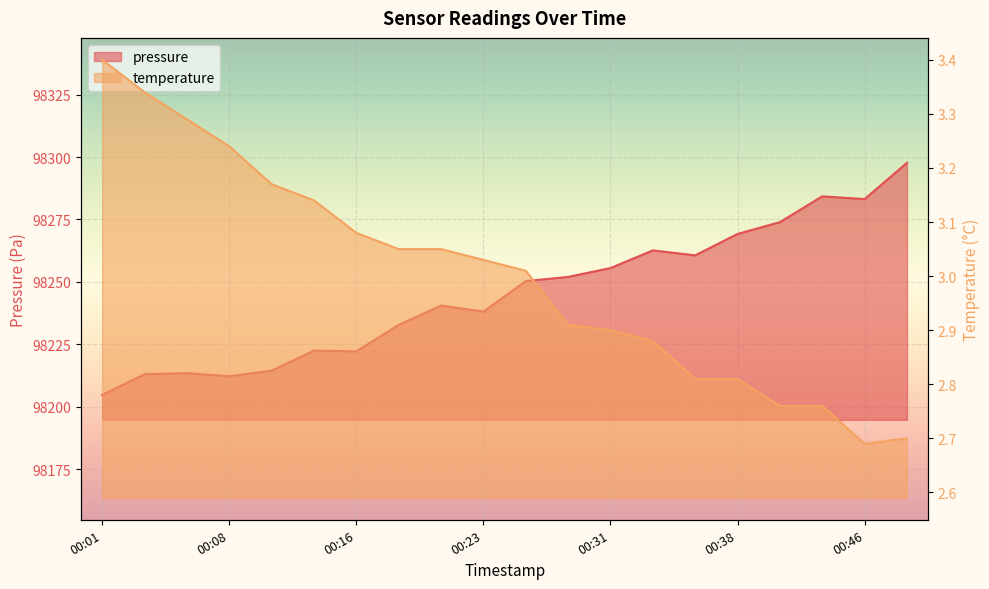

True or false: pressure and temperature cross at least once.

False